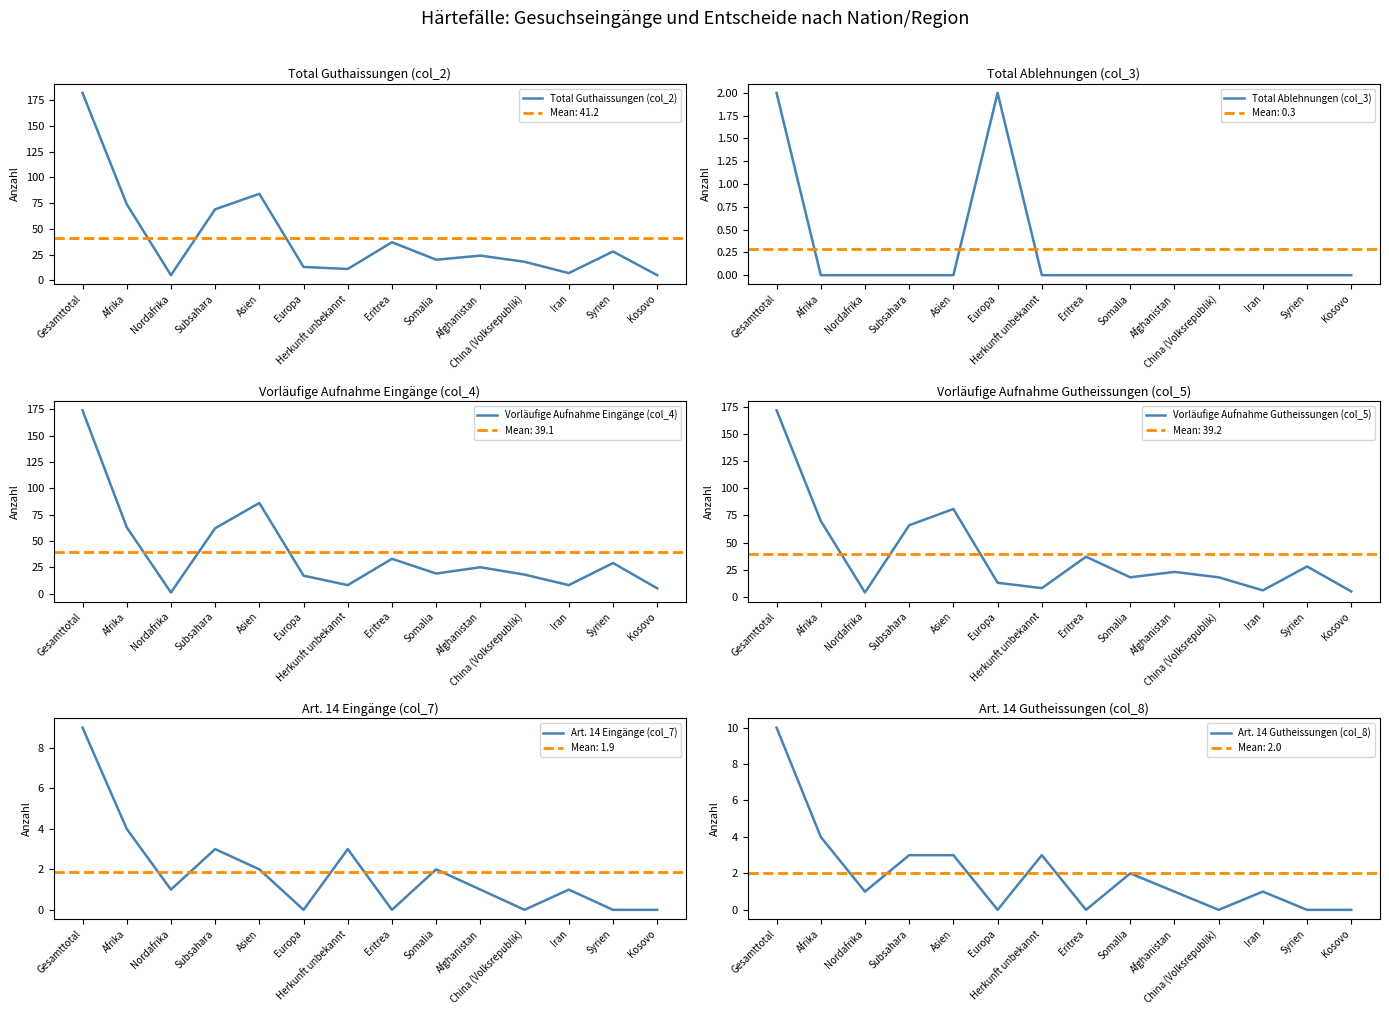

Which has a higher value, Subsahara or Somalia?

Subsahara